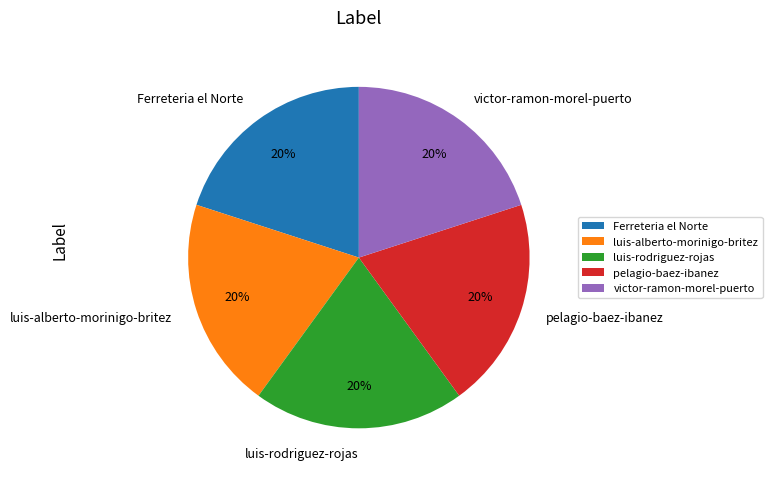

Combined, do victor-ramon-morel-puerto and luis-alberto-morinigo-britez account for over 50%?

No